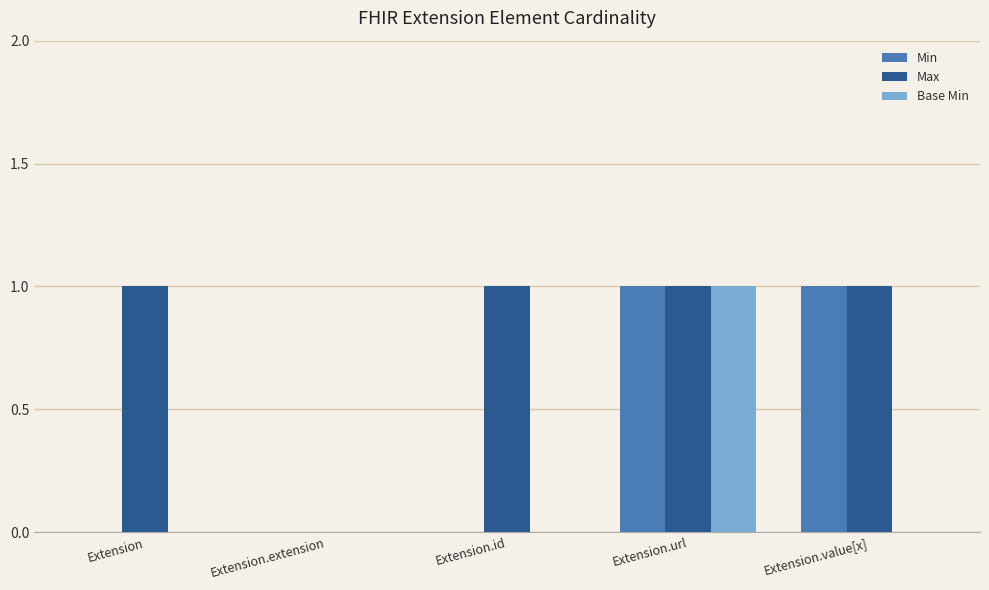

True or false: Min has a value of 1 at Extension.url.

True